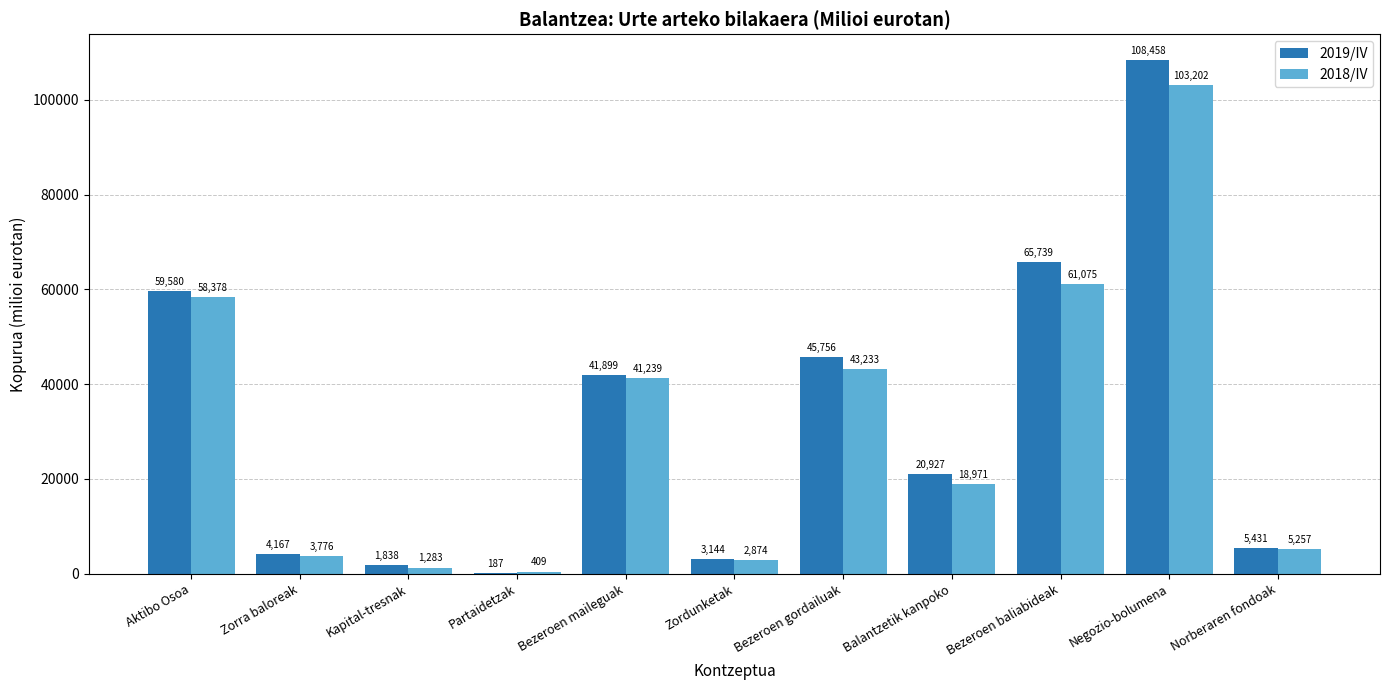

At which label does 2019/IV first exceed 20926?

Aktibo Osoa